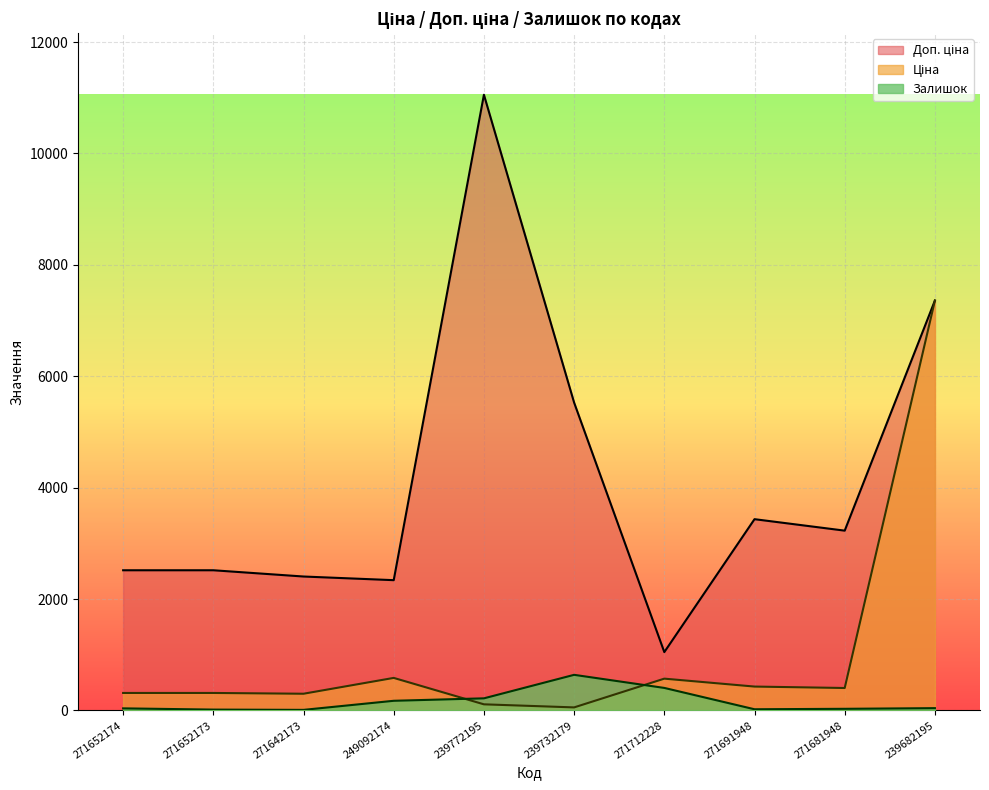

Rank the series at 271642173 from lowest to highest value.

Залишок, Ціна, Доп. ціна